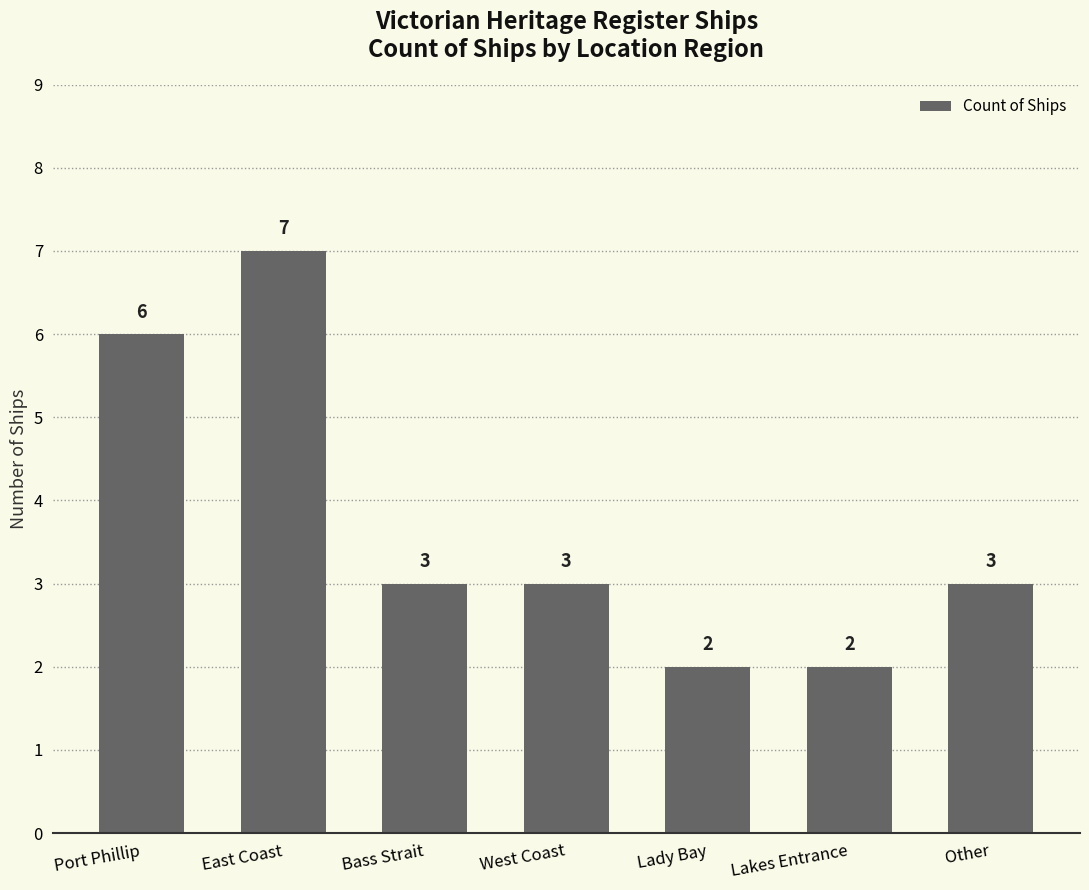

At which category does the chart reach its peak across all series?

East Coast